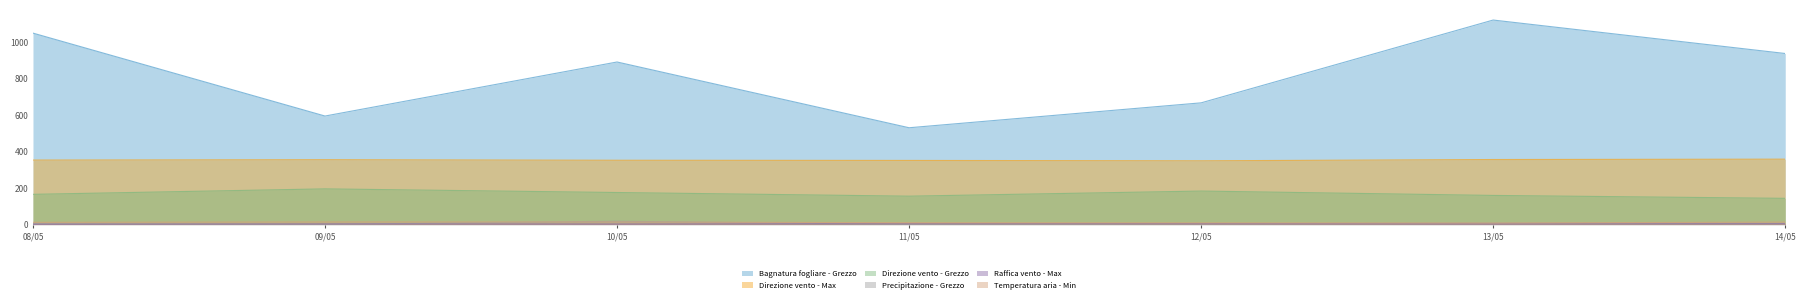

Is the value of Direzione vento - Max at 11/05 greater than the value of Direzione vento - Grezzo at 12/05?

Yes